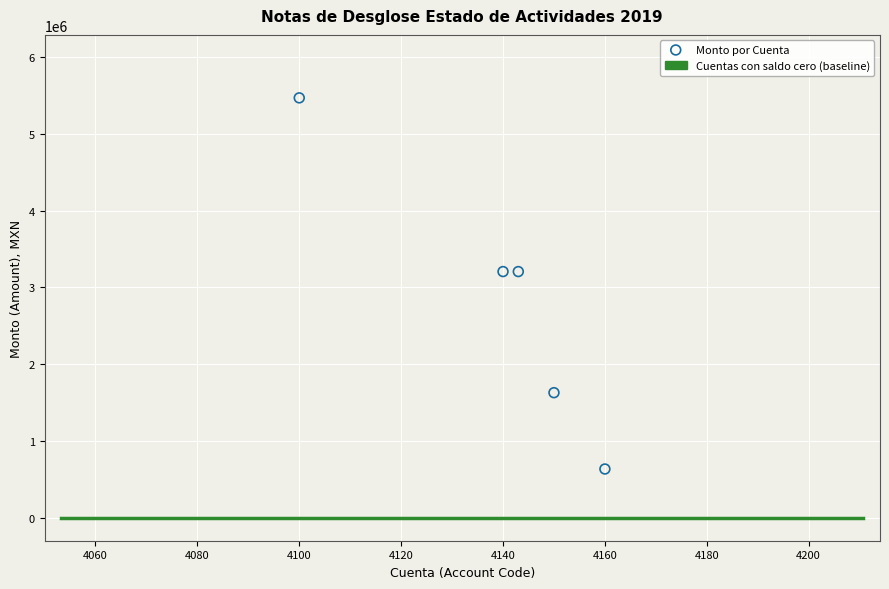

What is the range of X values (max minus min)?

60.0